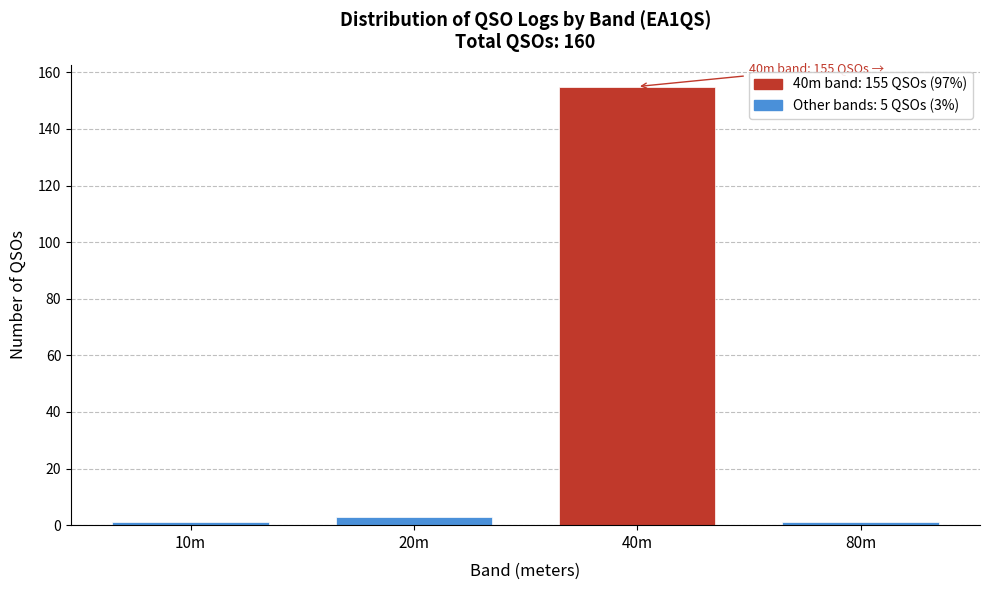

Reading left to right, what are all the values shown in this chart?

10m=1	20m=3	40m=155	80m=1